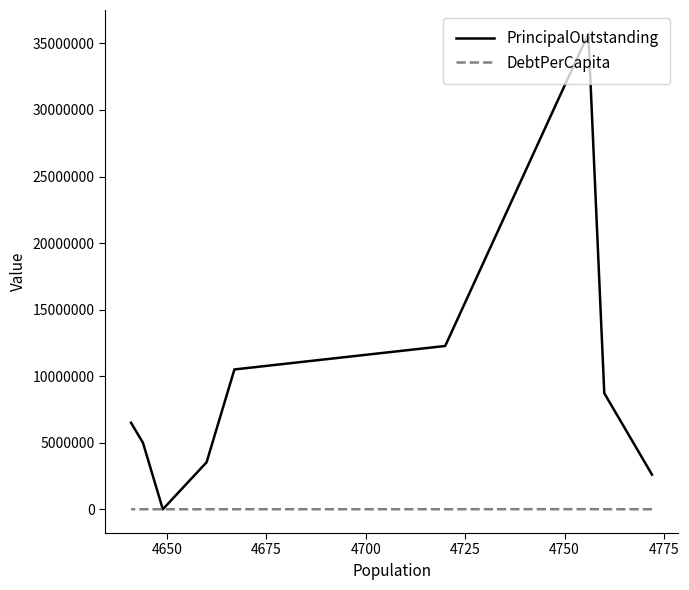

How many positive values does the PrincipalOutstanding series have?

8